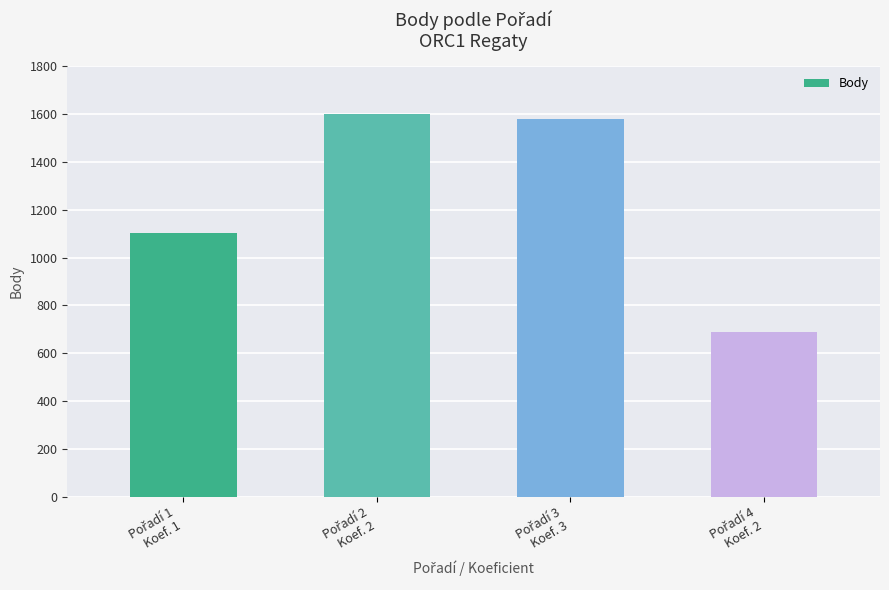

What is the sum of all values?

4970